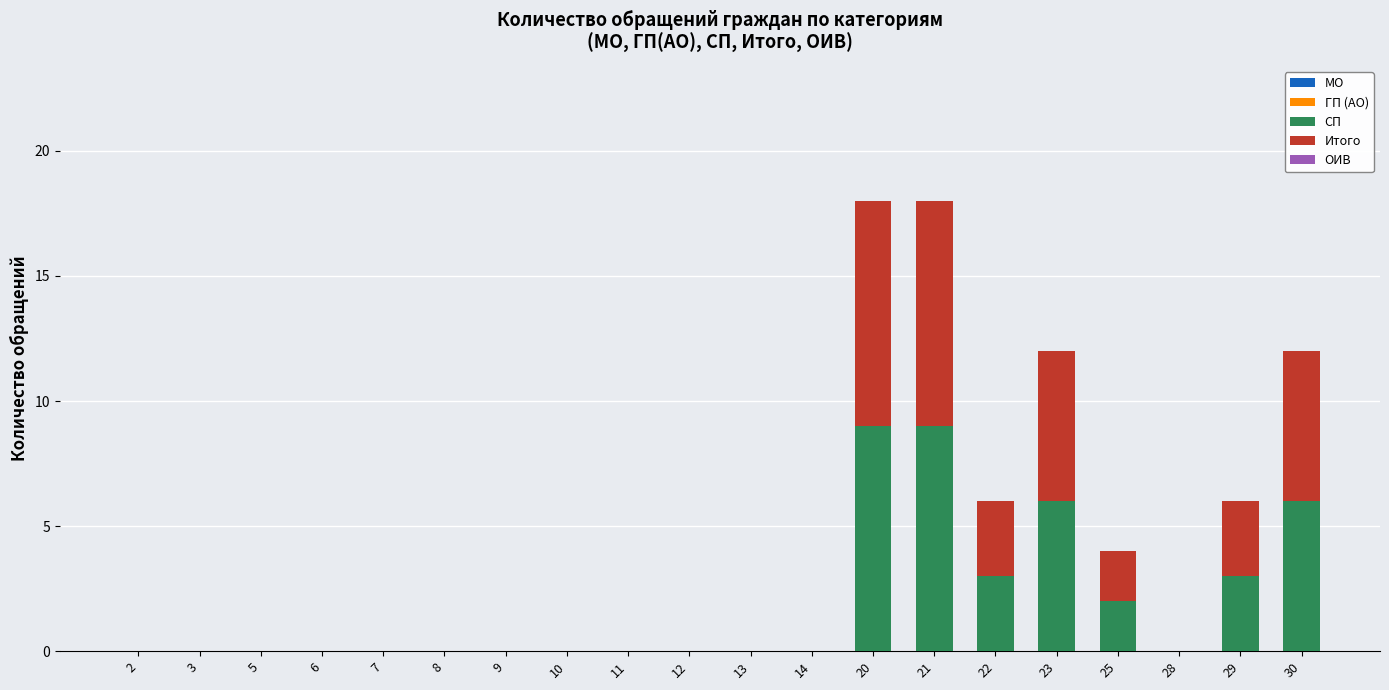

Count the number of categories in the chart.

20